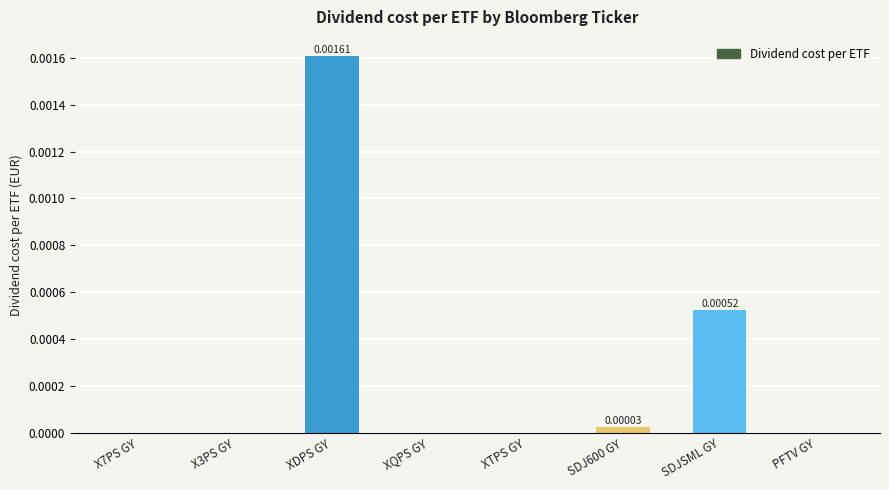

Which category has the highest value across all series?

XDPS GY